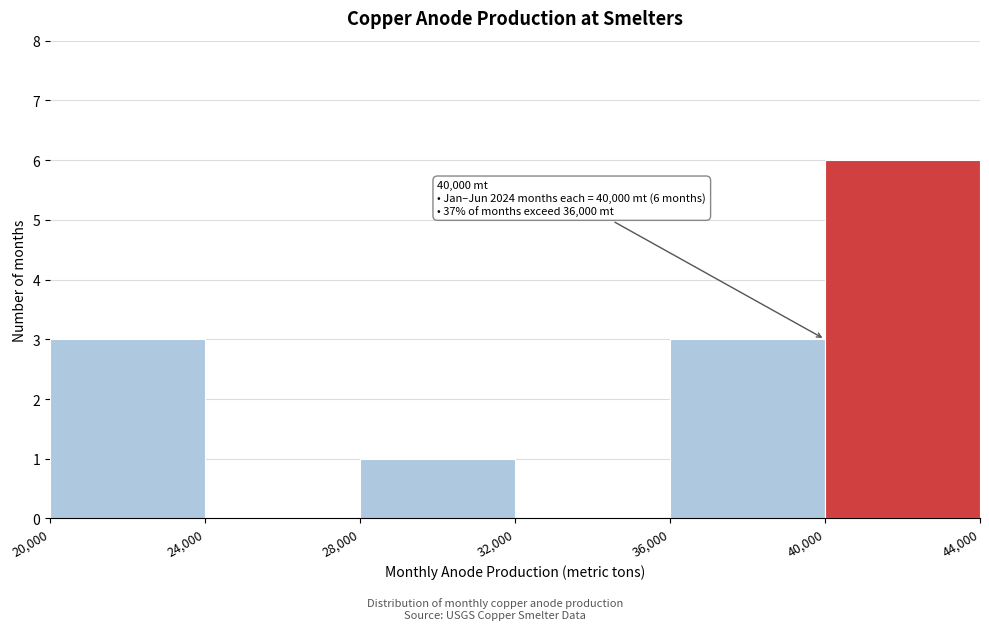

Which range on the x-axis has the tallest bar?

40,000 to 44,000